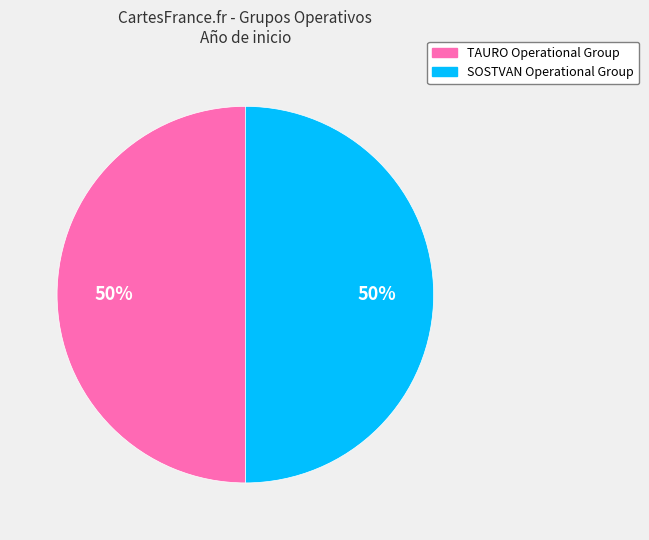

True or false: SOSTVAN Operational Group accounts for 50% of the total.

True